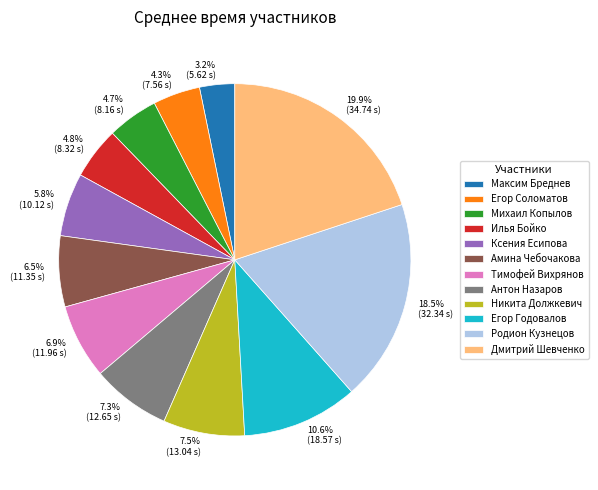

Does Илья Бойко account for over 50% of the chart?

No